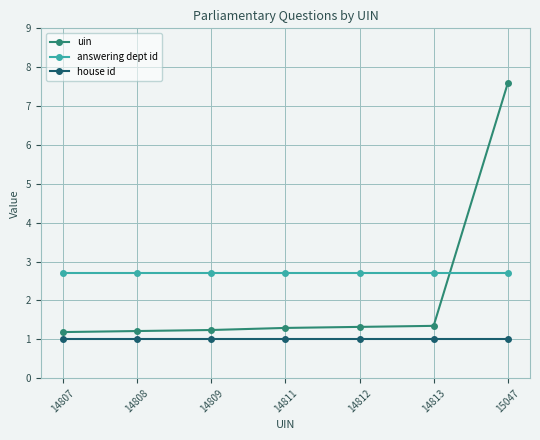

Rank the series by their maximum value, from highest to lowest.

uin, answering dept id, house id